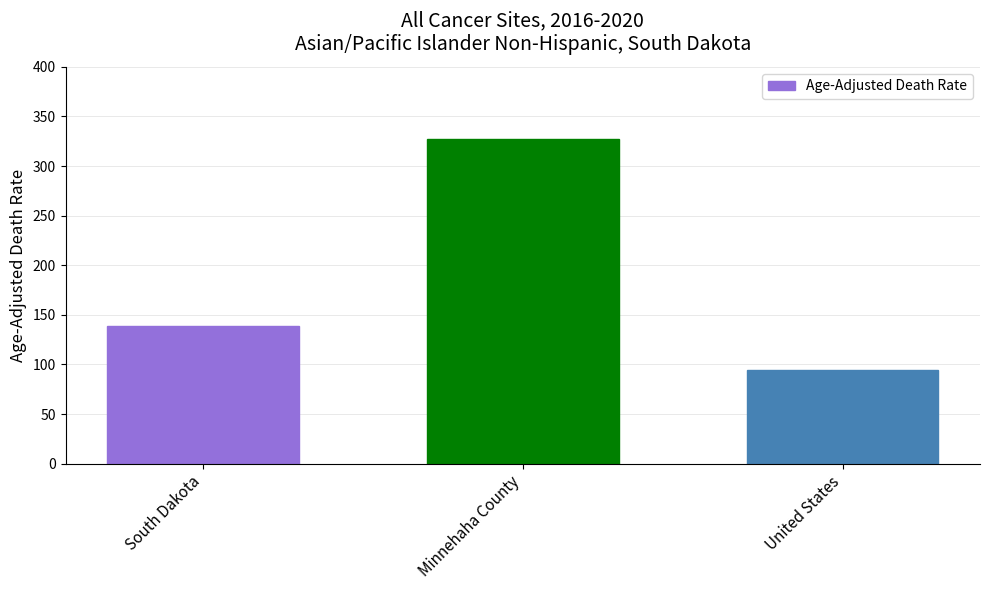

Read the value at South Dakota.

138.8